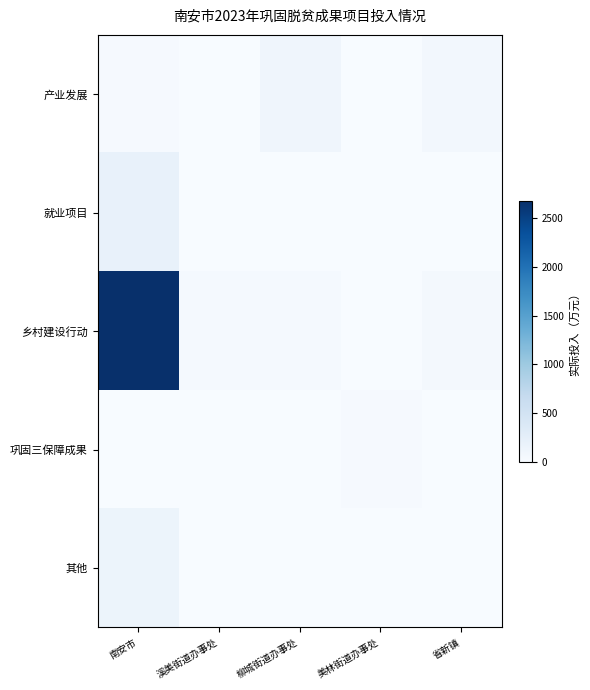

Which category has the highest value across all series?

南安市